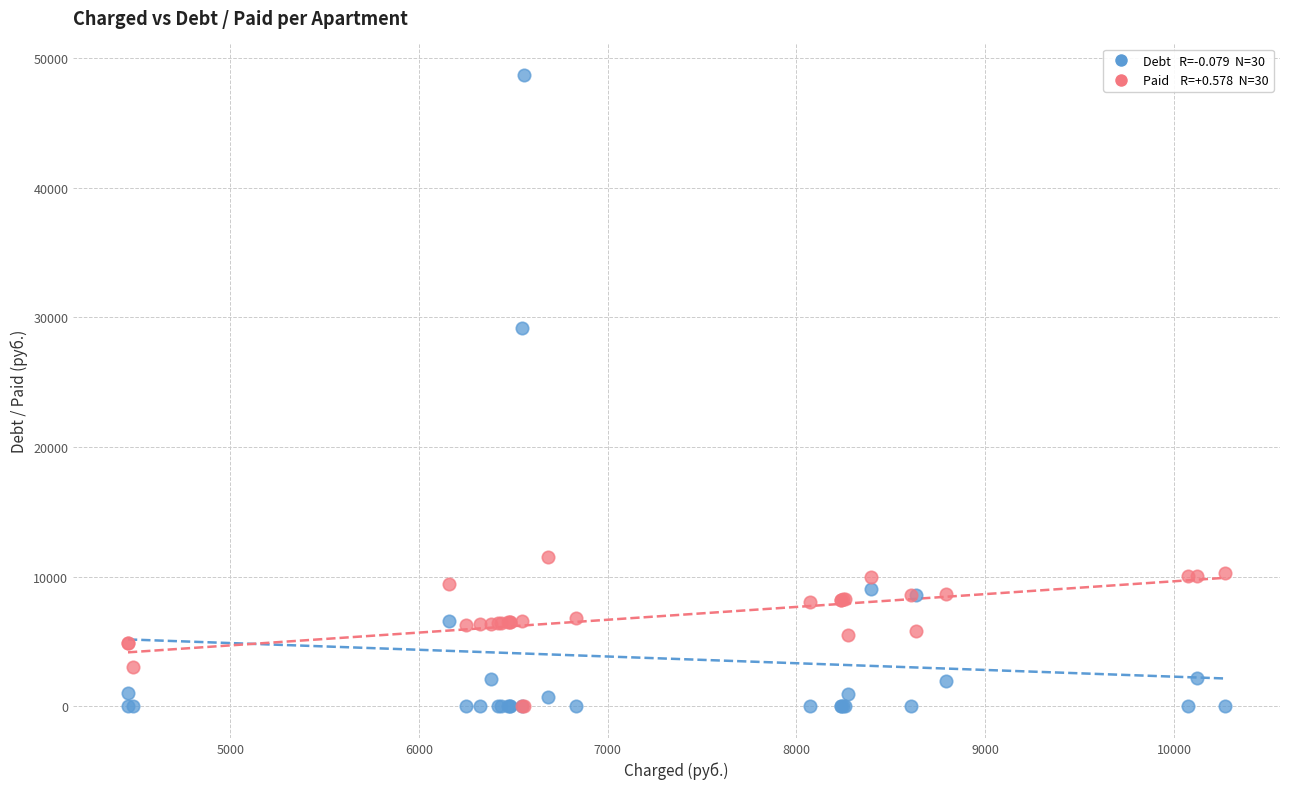

Across all series, what Y value is closest to 24351?

29169.5